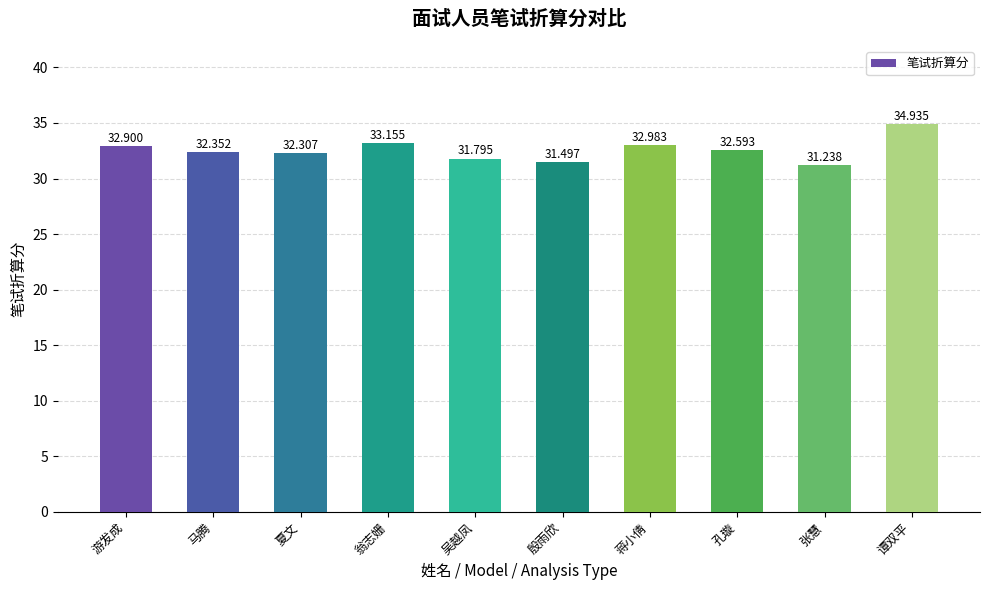

Rank the categories by value from highest to lowest.

谭双平, 翁志姗, 蒋小倩, 游发成, 孔璇, 马腾, 夏文, 吴越凤, 殷雨欣, 张慧